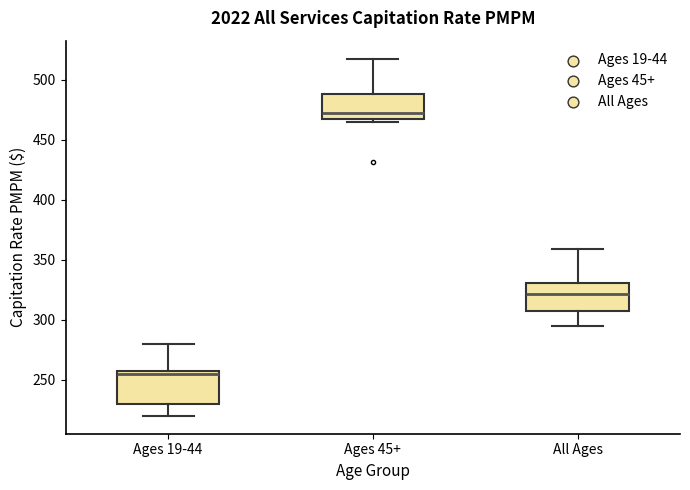

Where is the lower edge of the box for Ages 45+ on the y-axis? The values are not printed on the chart, so give them approximately, as read against the axis.

465